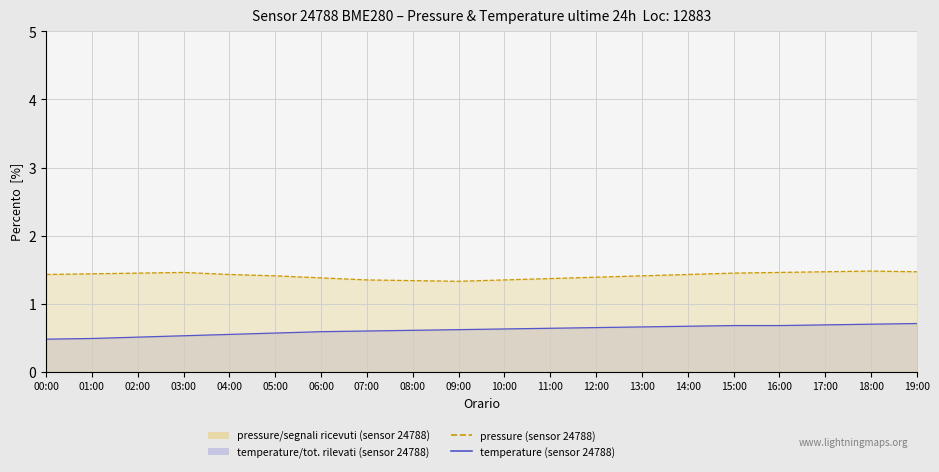

The chart shows a value of 0.7 at 18:00. True or false?

True